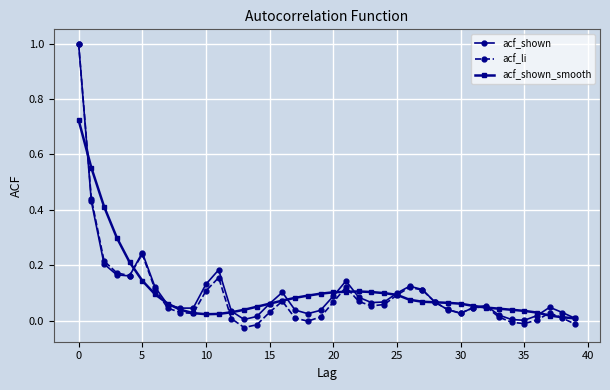

Which series has the largest range (max minus min)?

acf_li